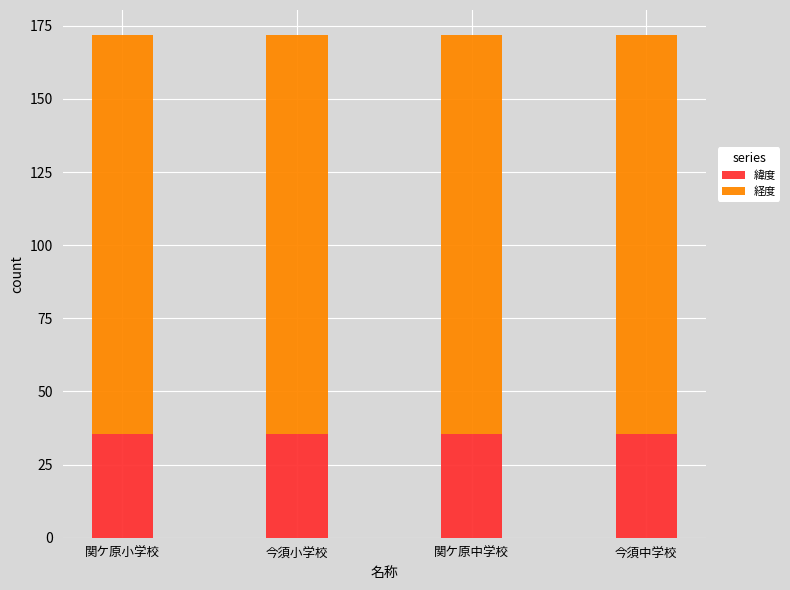

Read the 緯度 value at 今須中学校.

35.3